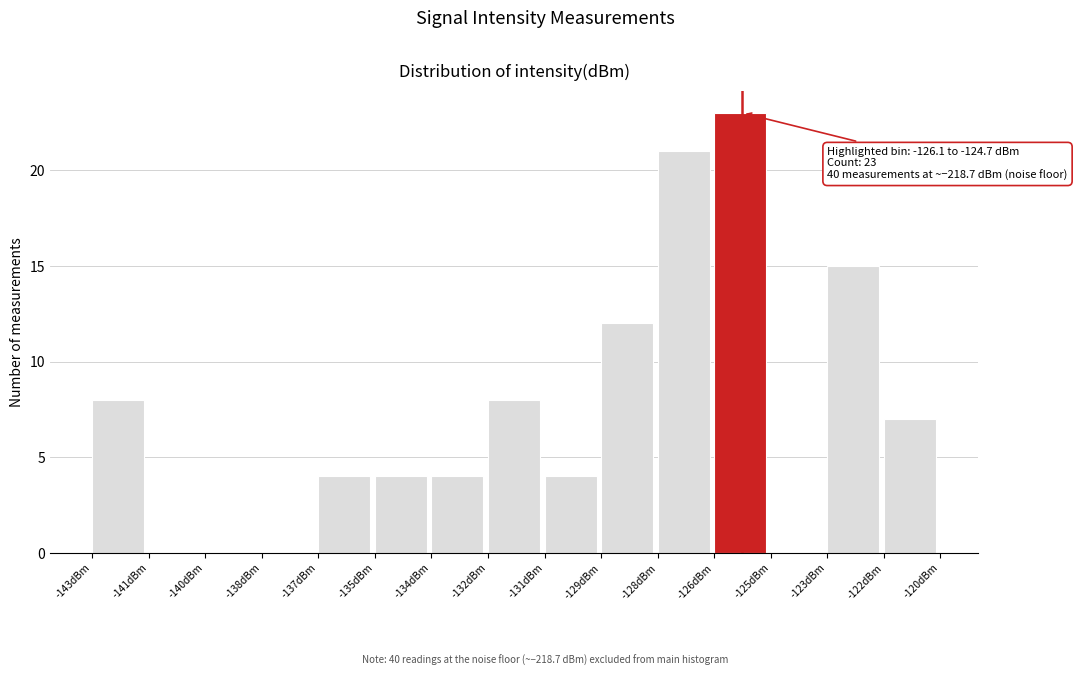

Reading right to left, list all the values displayed in this chart.

-122dBm=7	-123dBm=15	-125dBm=0	-126dBm=23	-128dBm=21	-129dBm=12	-131dBm=4	-132dBm=8	-134dBm=4	-135dBm=4	-137dBm=4	-138dBm=0	-140dBm=0	-141dBm=0	-143dBm=8